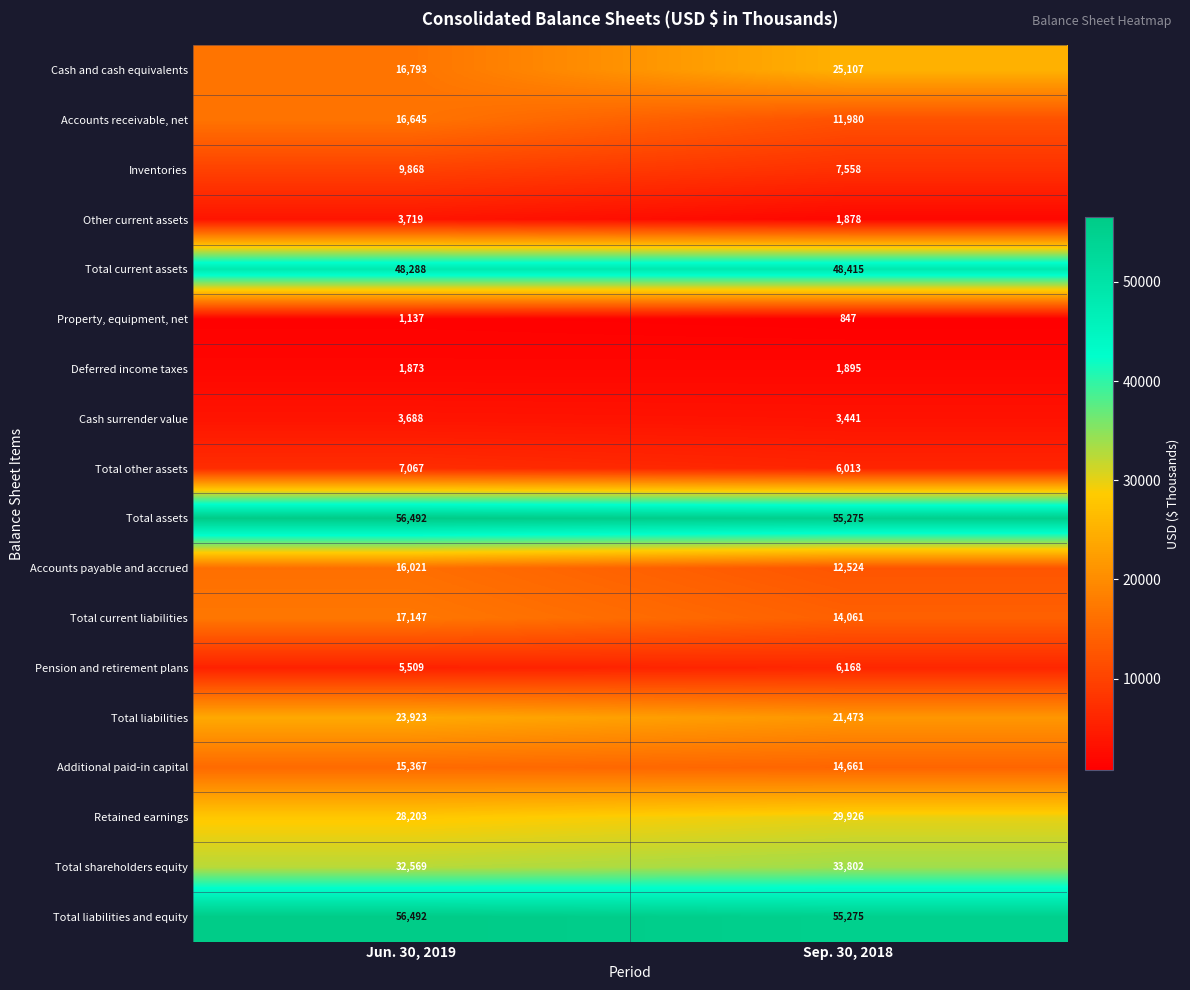

How many data points in Total shareholders equity are less than 33802?

1